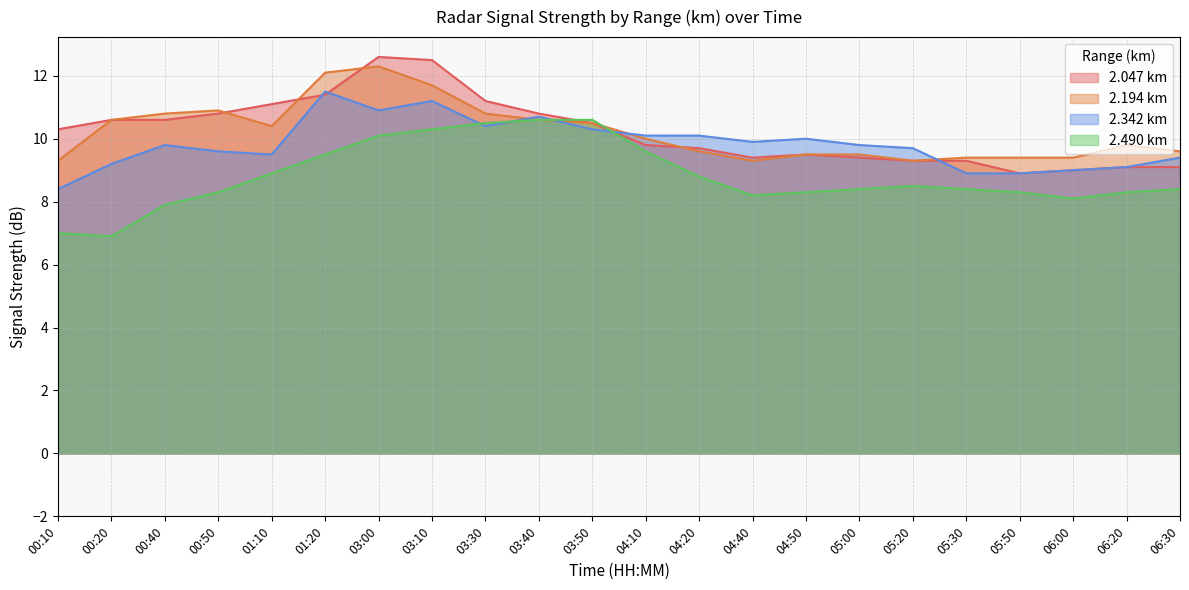

Is the value of 2.490 at 03:30 greater than the value of 2.047 at 04:50?

Yes